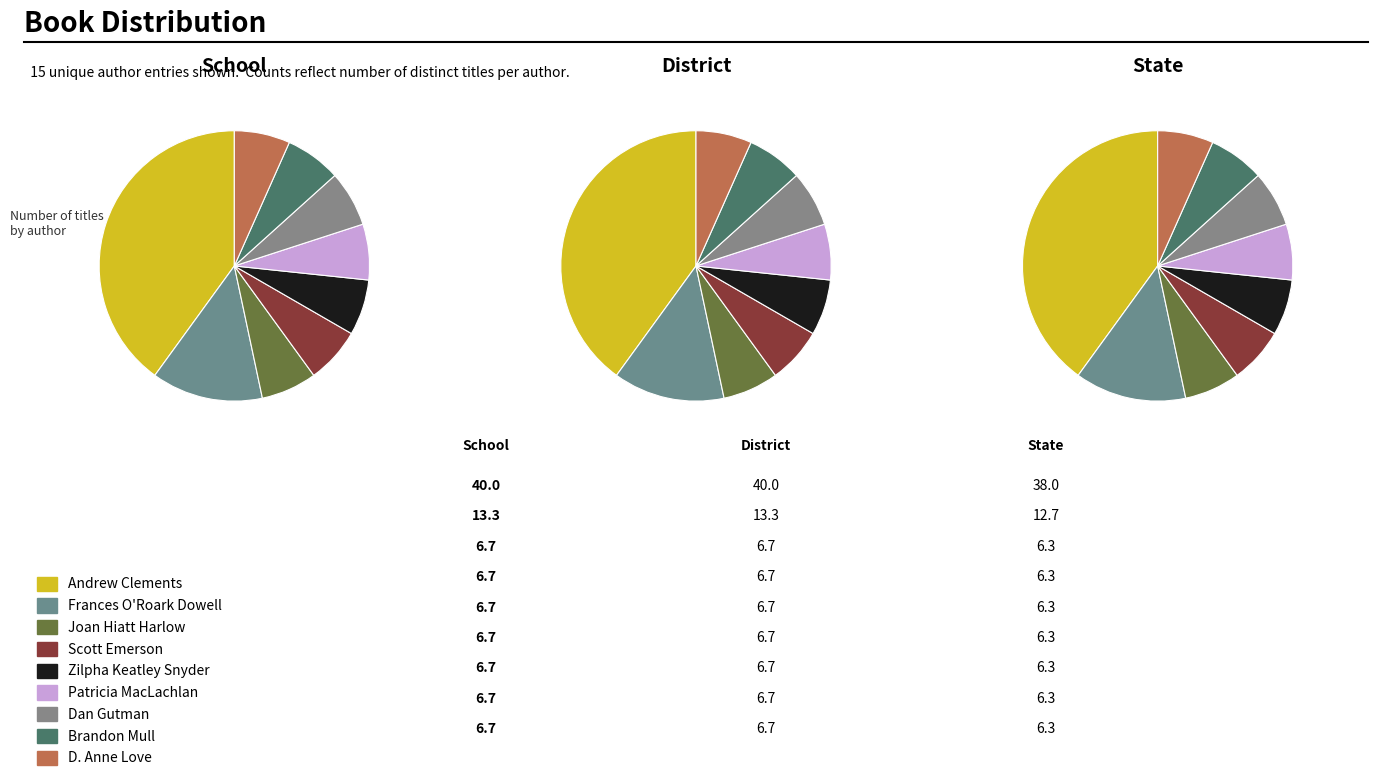

True or false: Scott Emerson (19399868) accounts for 7% of the total.

True